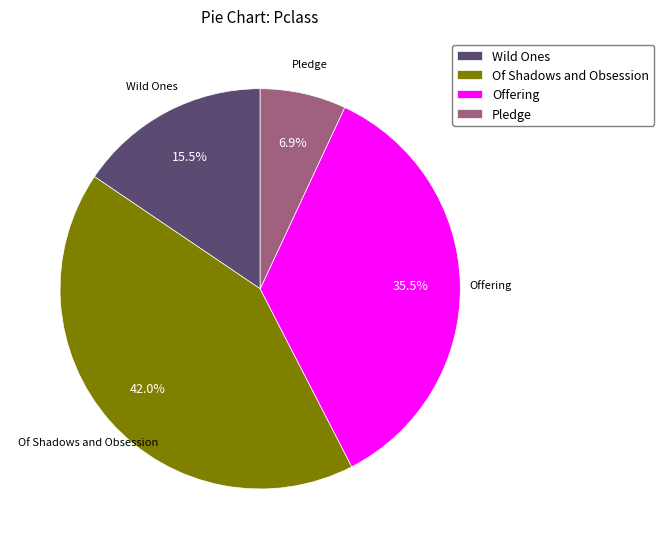

To the nearest percent, what is the combined percentage of Wild Ones and Of Shadows and Obsession?

58%